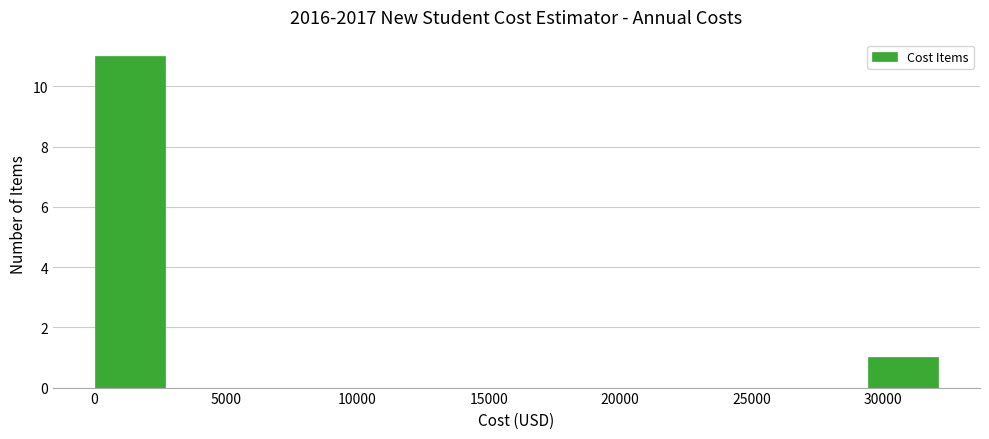

Over which range of the x-axis is the bar tallest?

0 to 2500